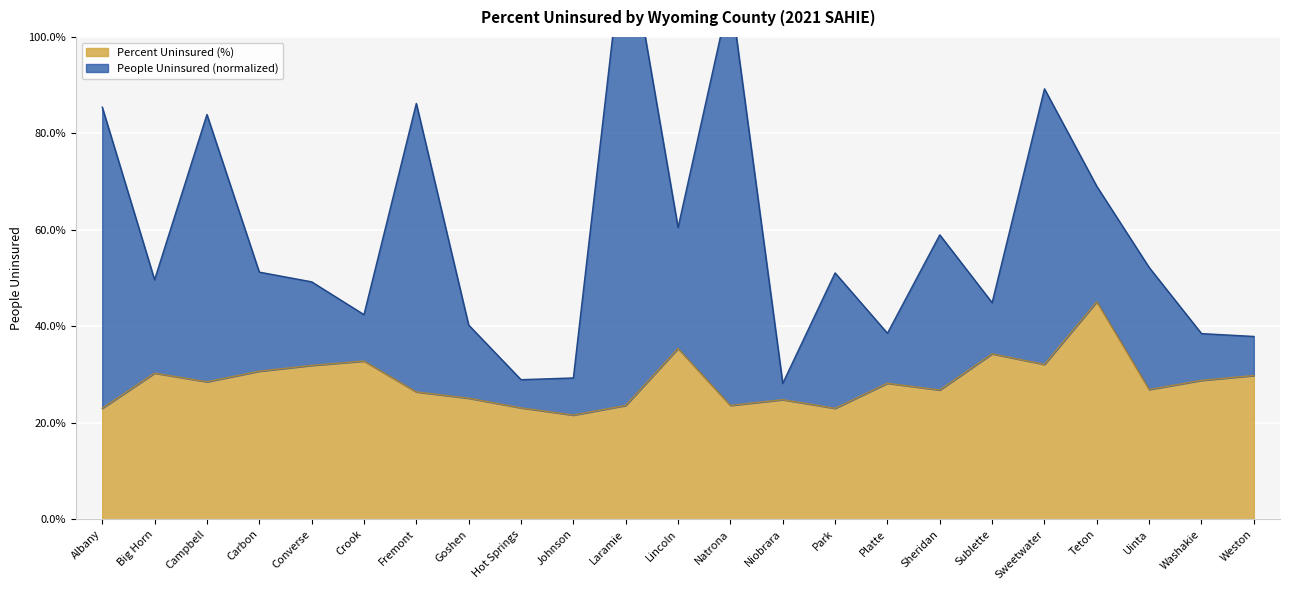

How many categories are shown in the chart?

23